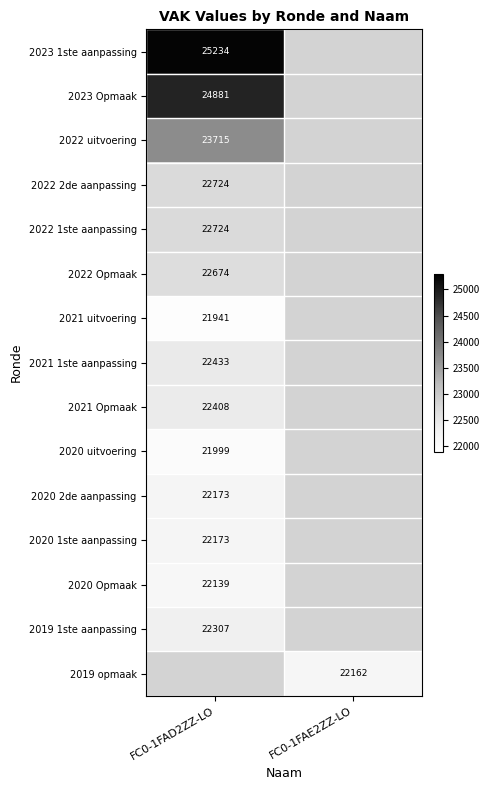

Is the value of 2022 Opmaak at FC0-1FAD2ZZ-LO greater than the value of 2019 1ste aanpassing at FC0-1FAD2ZZ-LO?

Yes